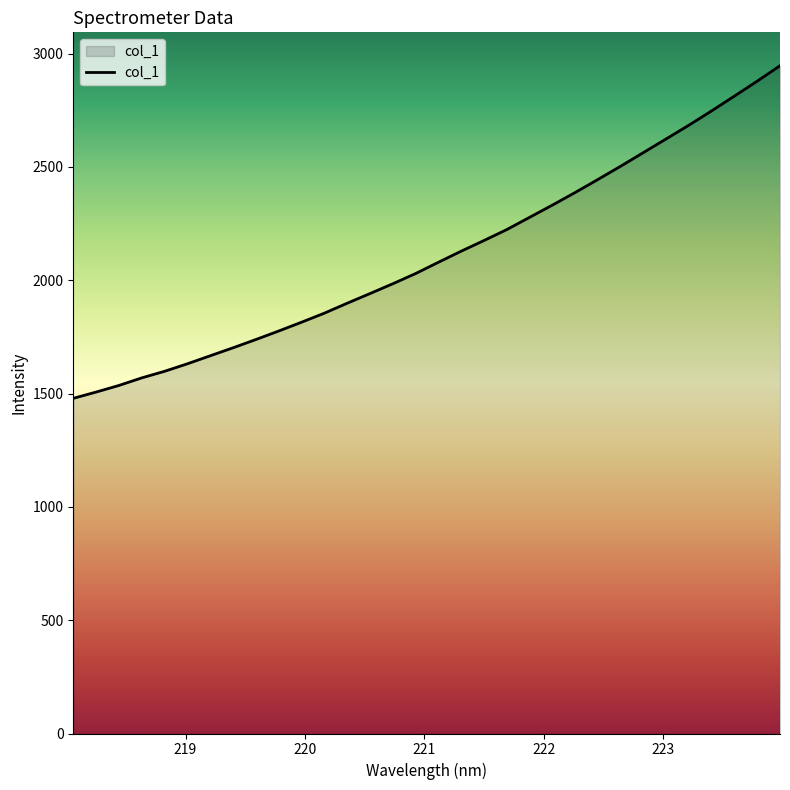

Does the chart display data point markers on the line(s)?

No